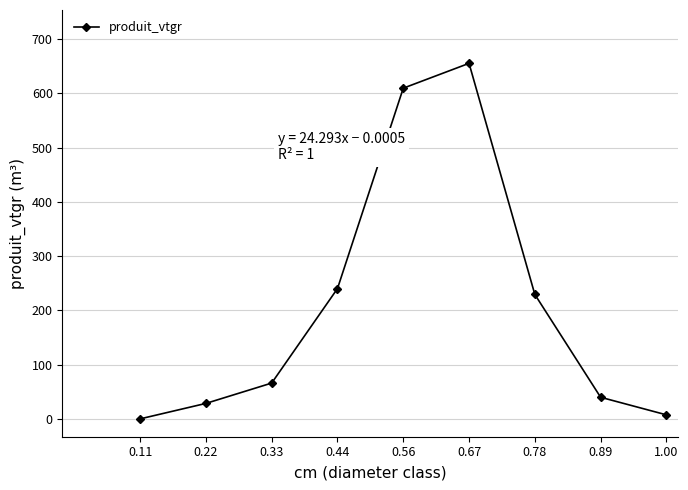

Which label corresponds to the smallest value in the chart?

0.11